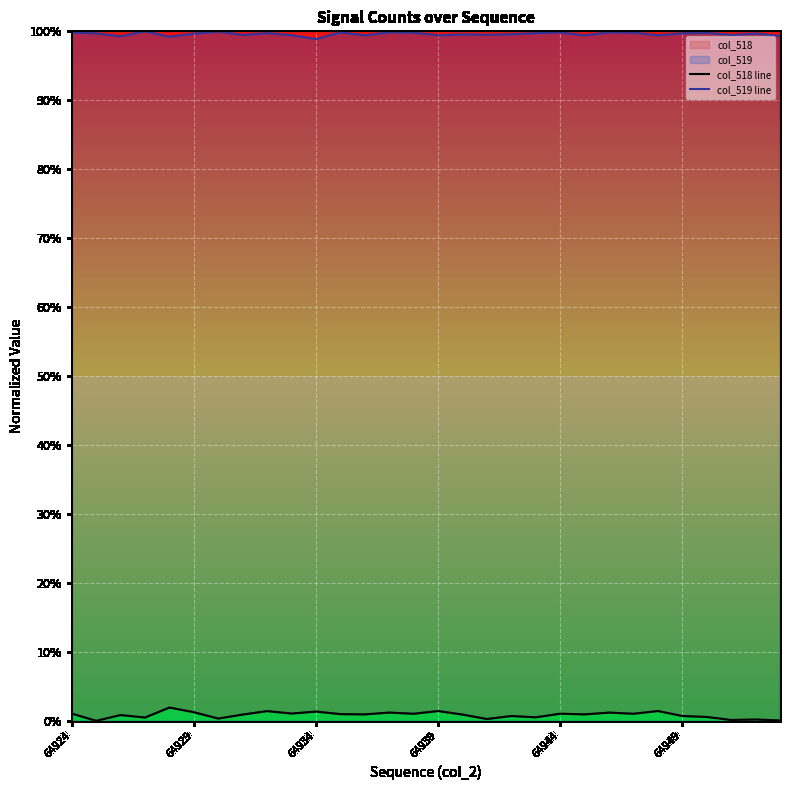

Reading right to left, list all the values displayed in this chart.

col_518 line: 0.0	0.0	0.0	0.0	0.0	0.0	0.0	0.0	0.0	0.0	0.0	0.0	0.0	0.0	0.0	0.0	0.0	0.0	0.0	0.0	0.0	0.0	0.0	0.0	0.0	0.0	0.0	0.0	0.0	0.0
col_519 line: 1.0	1.0	1.0	1.0	1.0	1.0	1.0	1.0	1.0	1.0	1.0	1.0	1.0	1.0	1.0	1.0	1.0	1.0	1.0	1.0	1.0	1.0	1.0	1.0	1.0	1.0	1.0	1.0	1.0	1.0